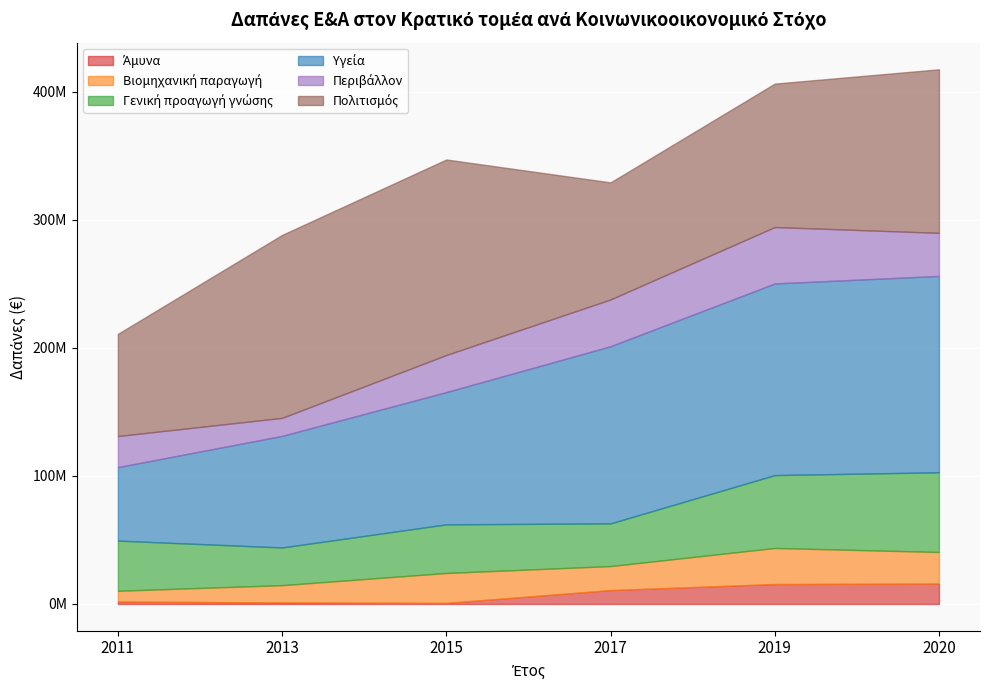

The Περιβάλλον series shows 44070000 at 2019. True or false?

True